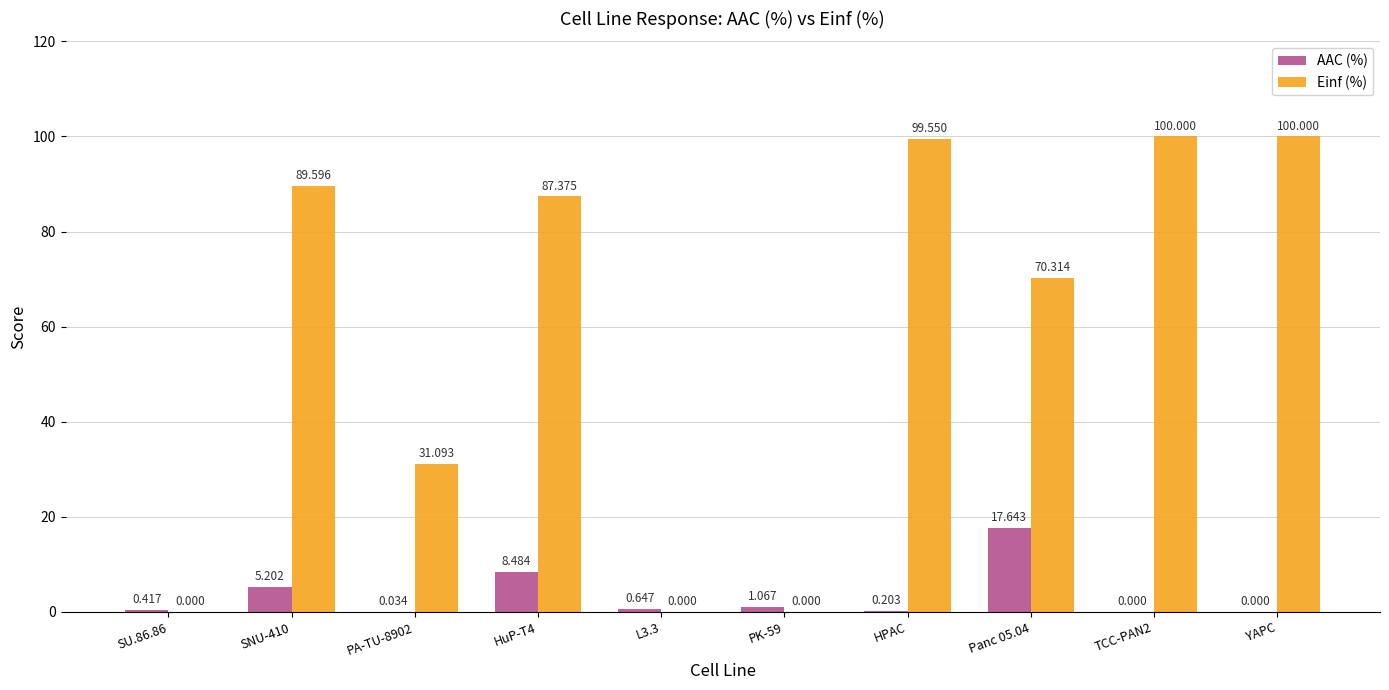

Between PA-TU-8902 and HuP-T4, which series saw the biggest shift?

Einf (%)